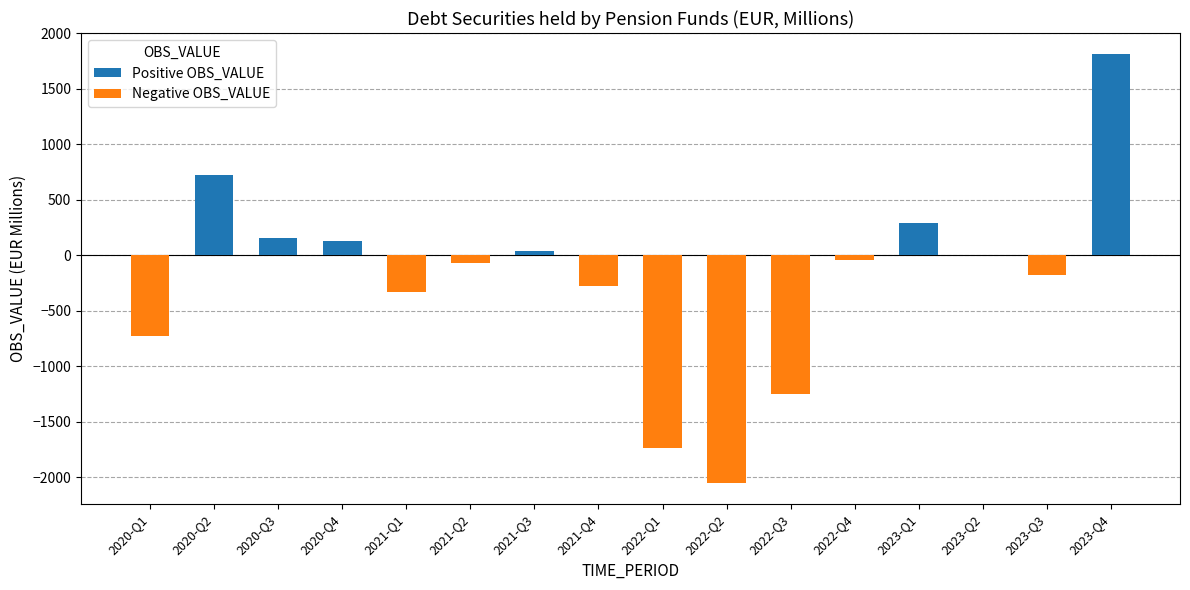

At which label is the value closest to -118?

2021-Q2